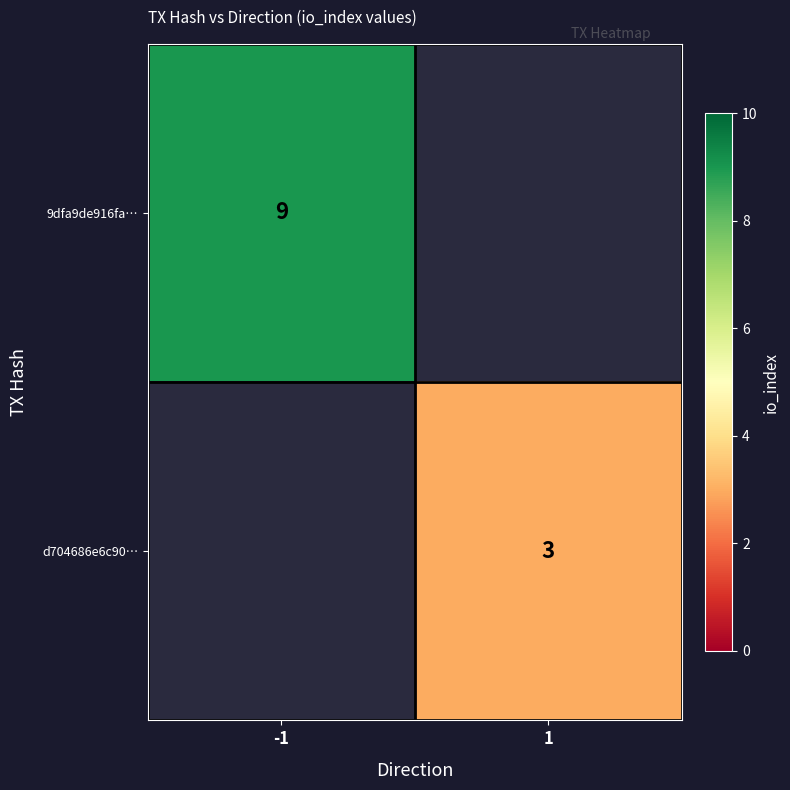

Is it true that 9dfa9de916fa… equals 9 at -1?

True